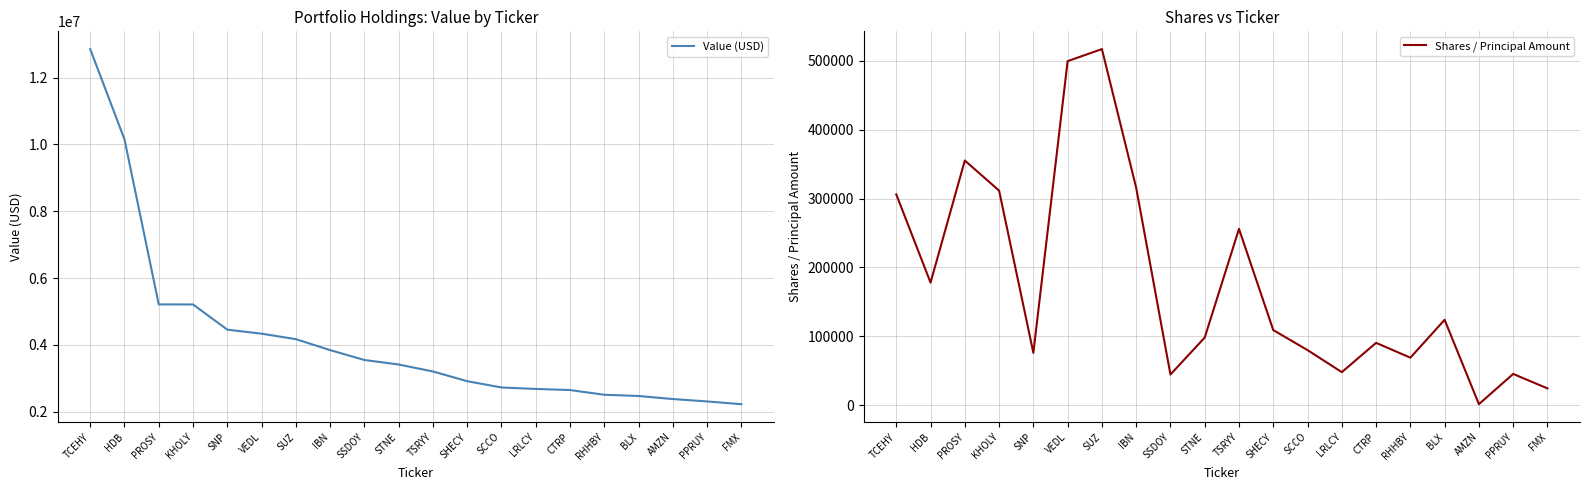

Is the value of Shares / Principal Amount at SNP greater than the value of Value (USD) at TCEHY?

No